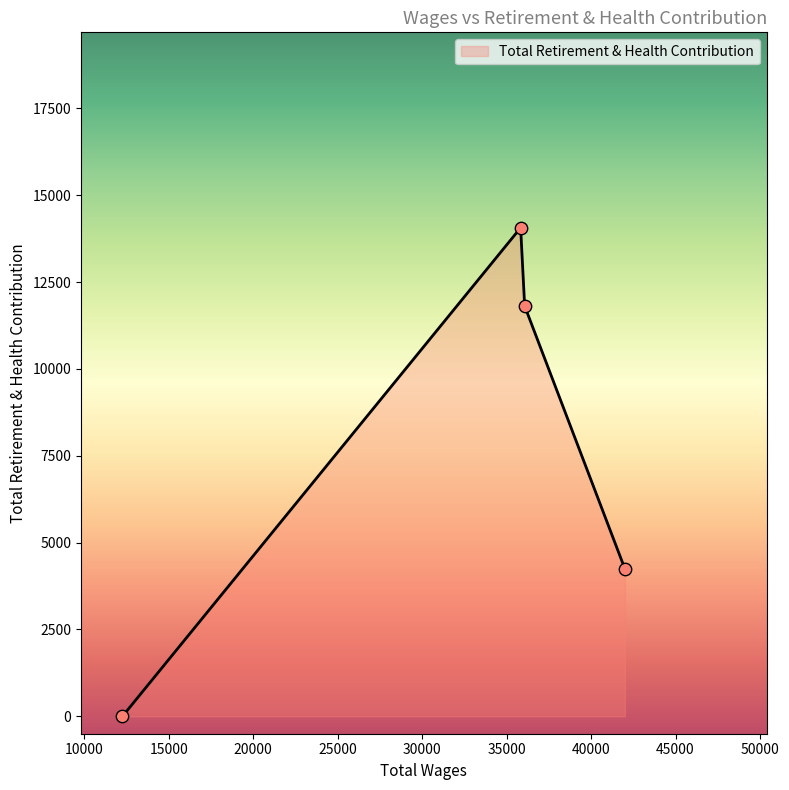

True or false: there are more than 2 points higher than both neighbors.

False